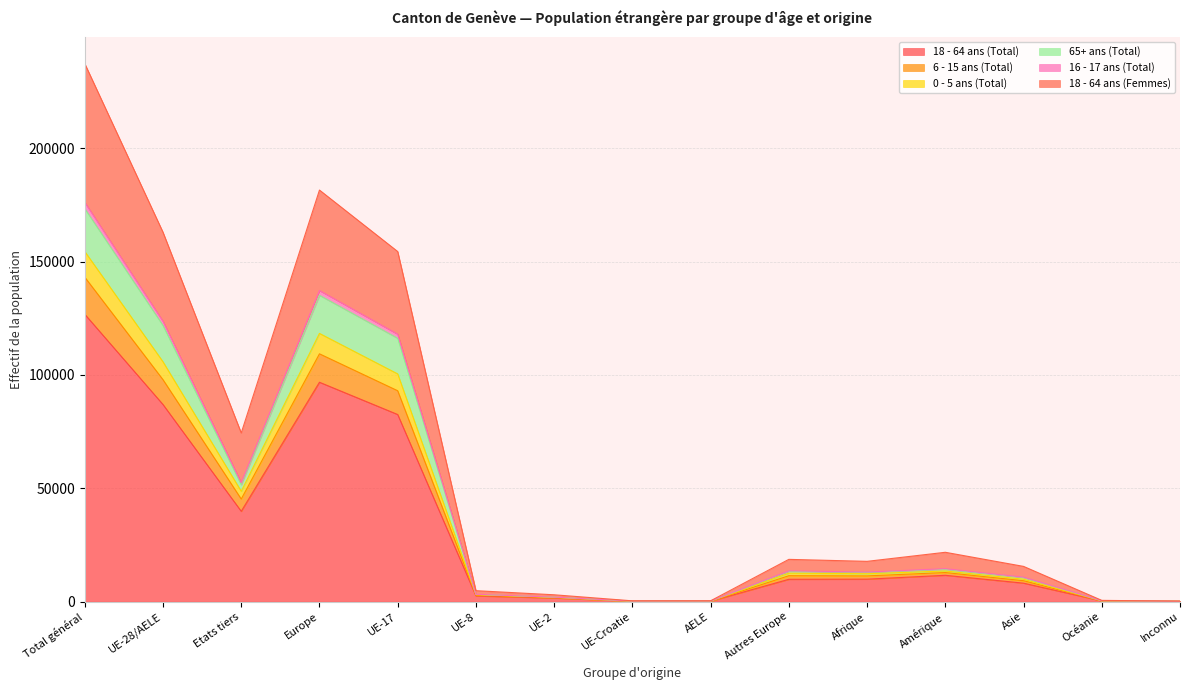

At which category is the sum across all series the highest?

Total général